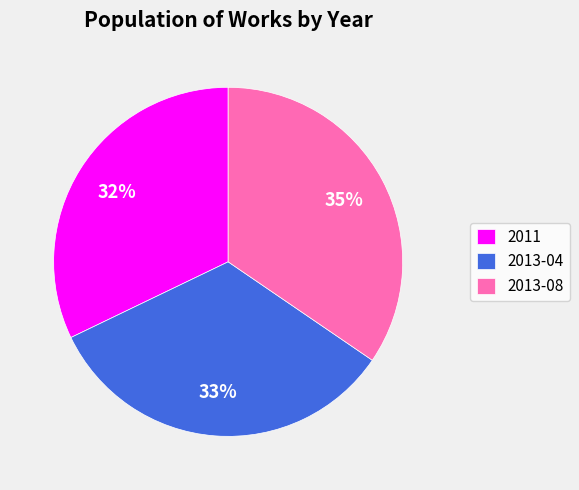

How many slices are in this pie chart?

3